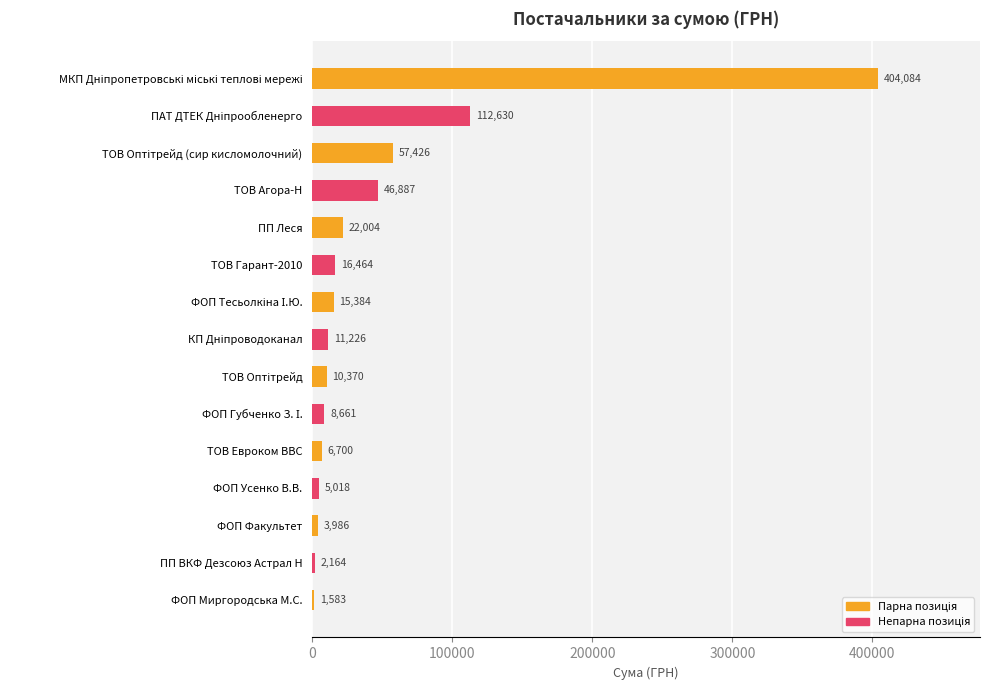

The chart shows a value of 7414.6 at ПП Леся. True or false?

False